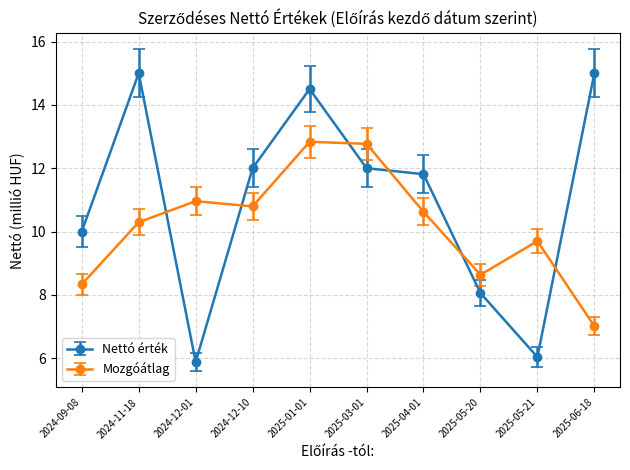

What is the sum of all Nettó érték values?

110.3